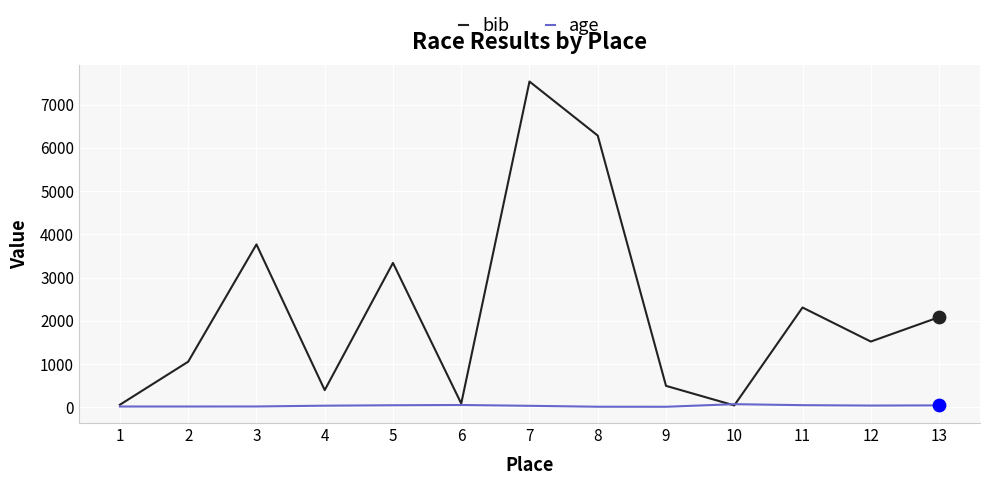

What are all the series names shown in the legend?

bib, age